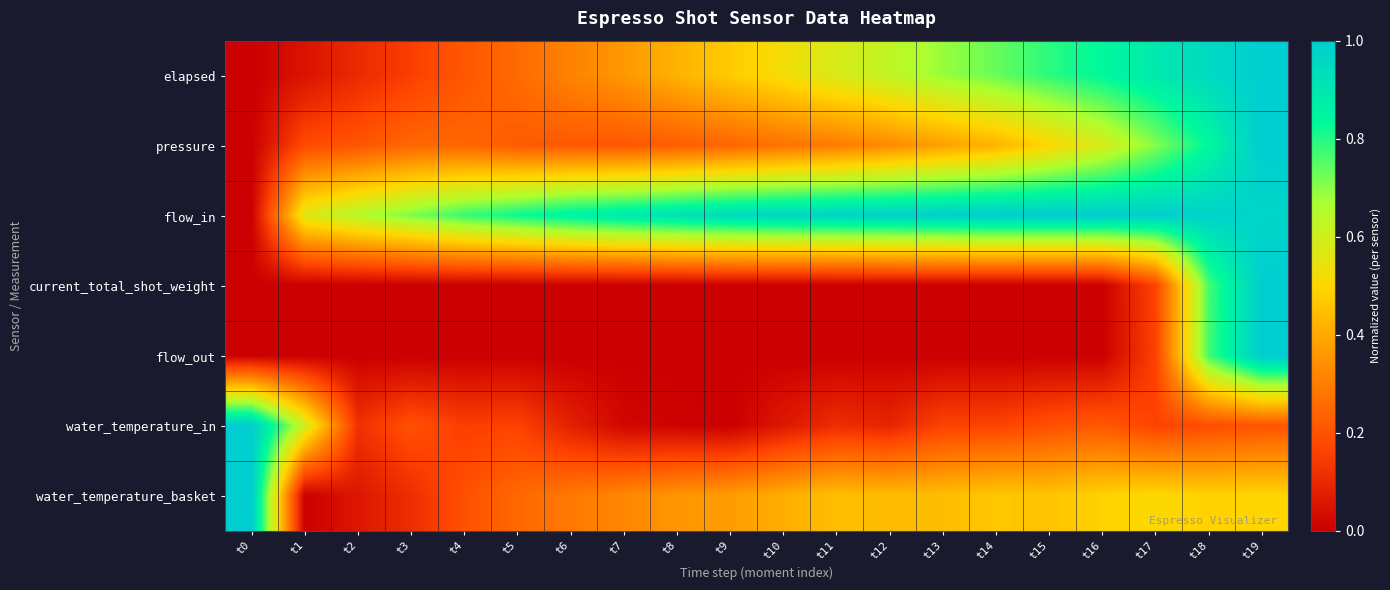

Which has a higher value, t8 or t18?

t18